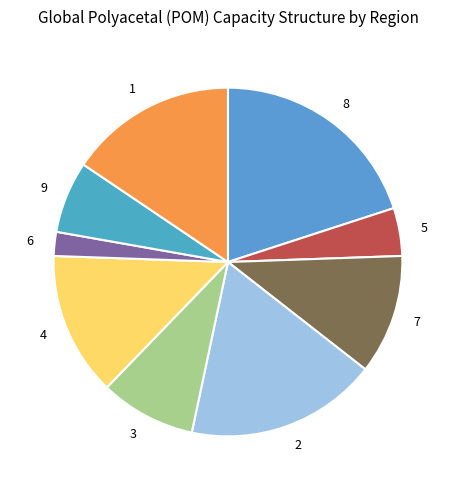

What is the smallest slice in the pie chart?

6